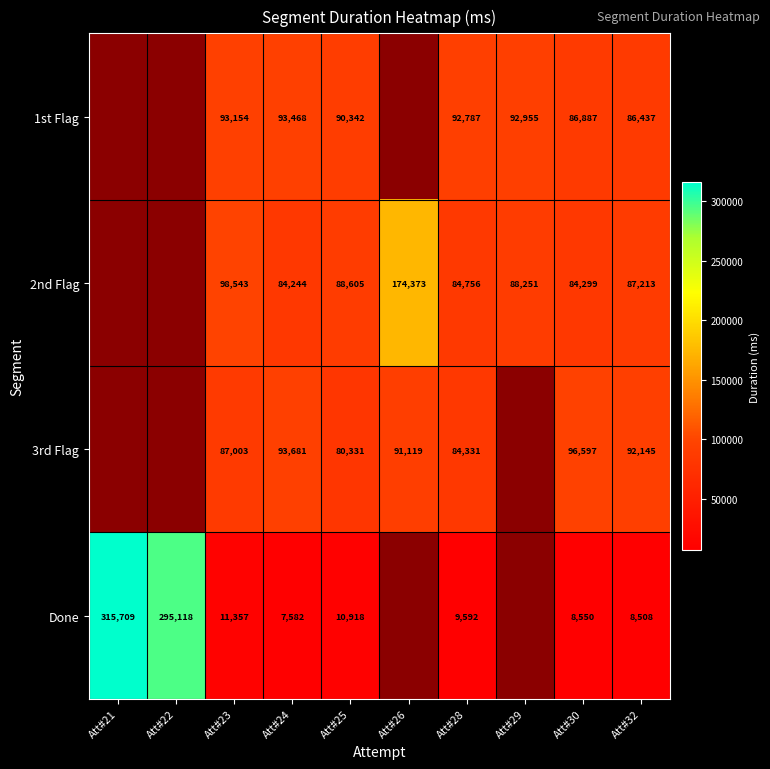

True or false: 3rd Flag has a value of 147702 at Att#32.

False